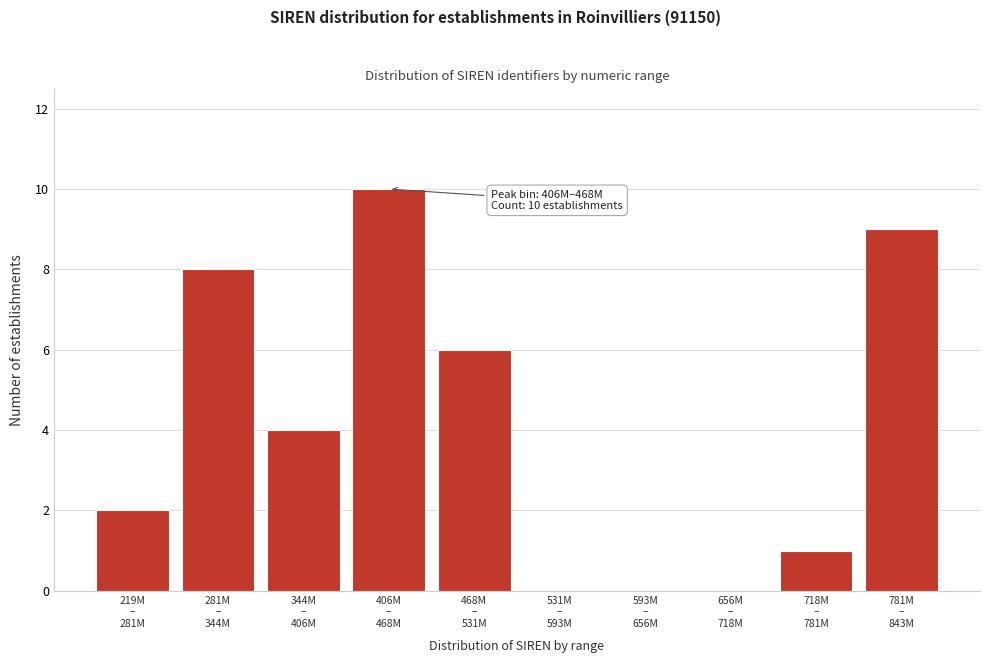

How many series are shown in this chart?

1